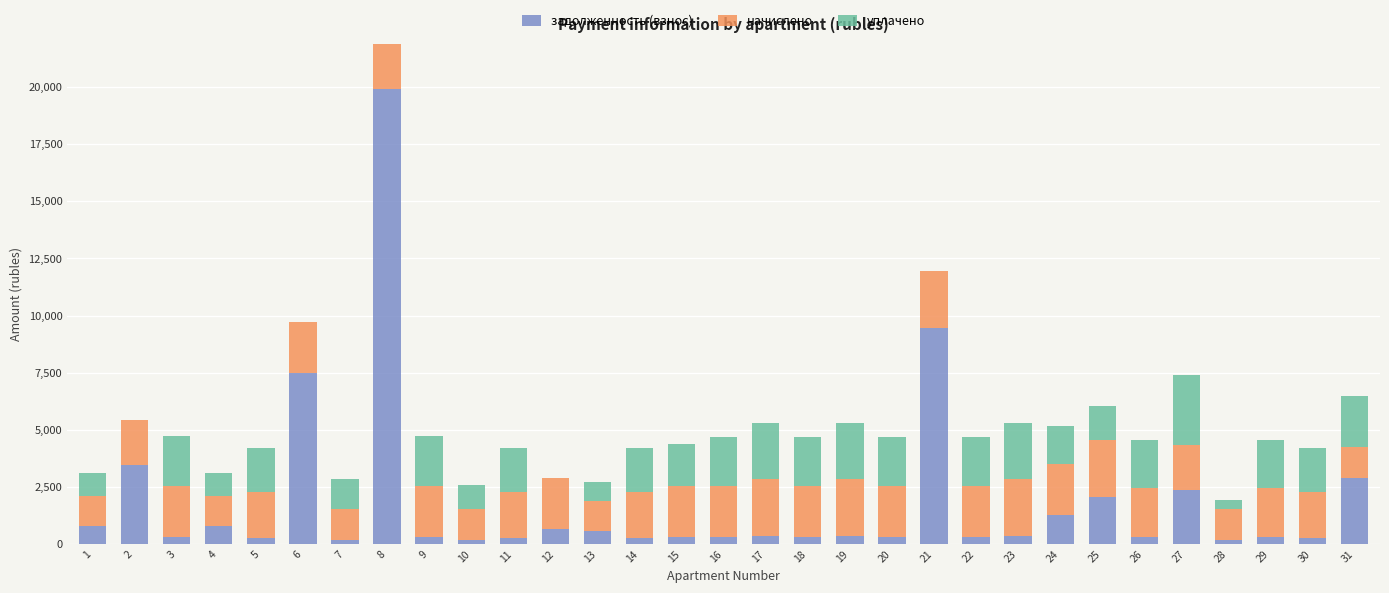

What is the highest value of the задолженность (взнос) series?

19919.0